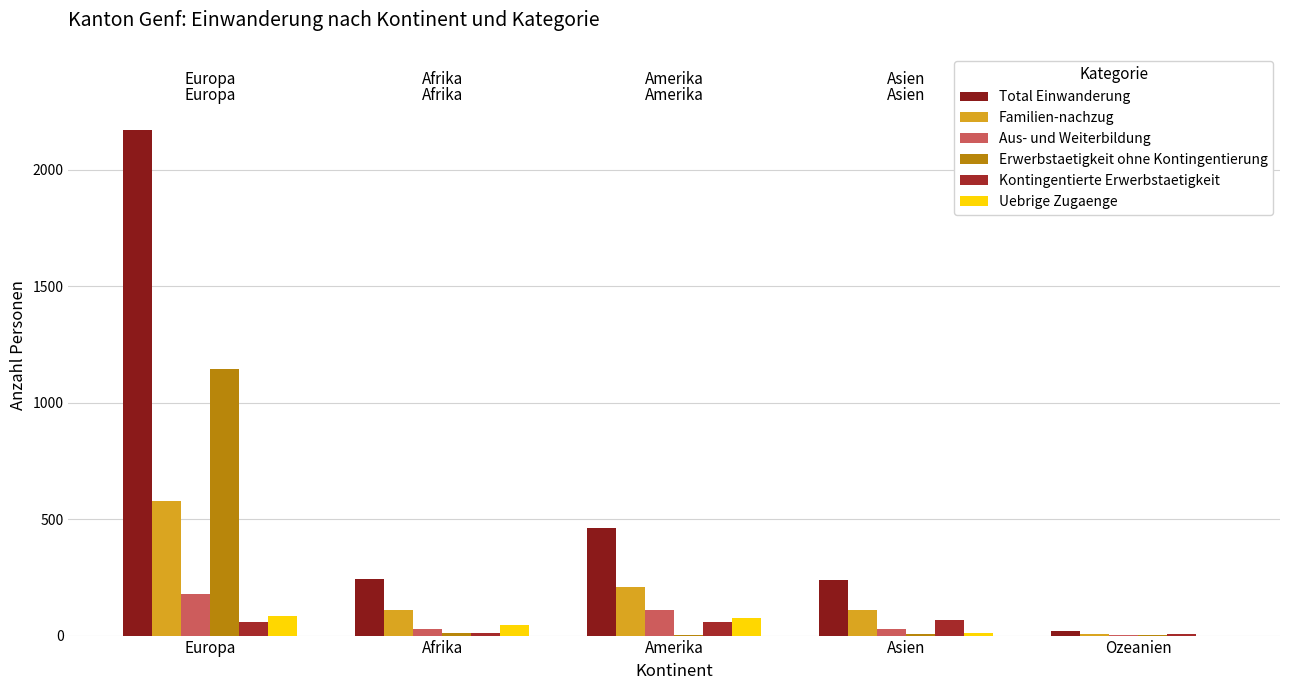

What is the difference between the maximum and minimum values in the Erwerbstaetigkeit ohne Kontingentierung series?

1145